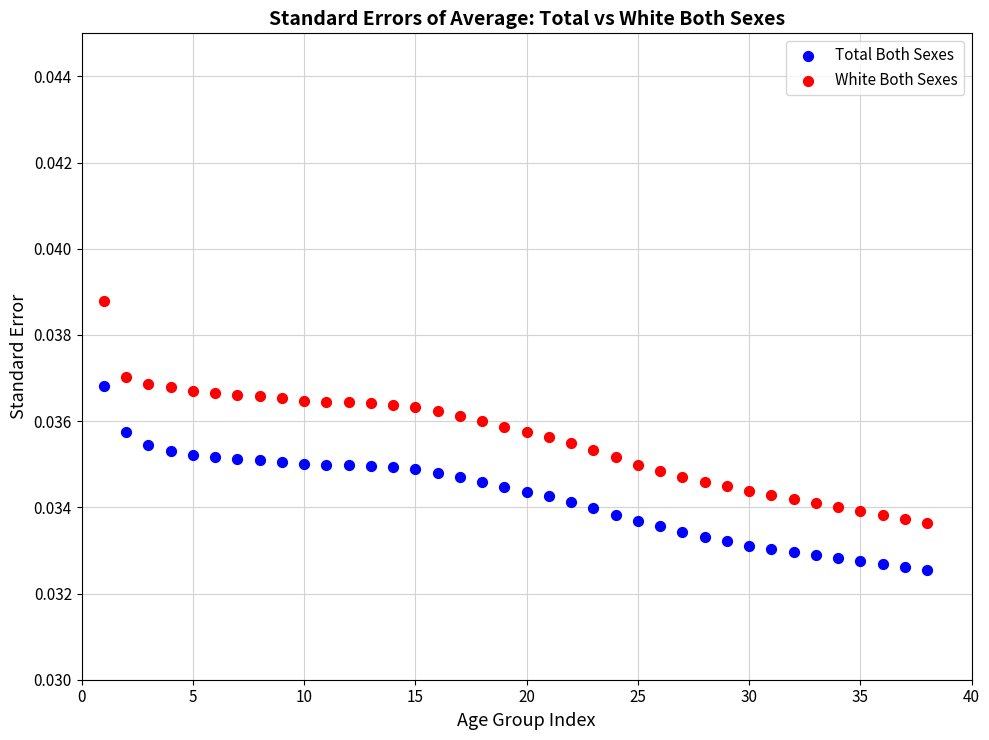

What are all the series names shown in the legend?

Total Both Sexes, White Both Sexes